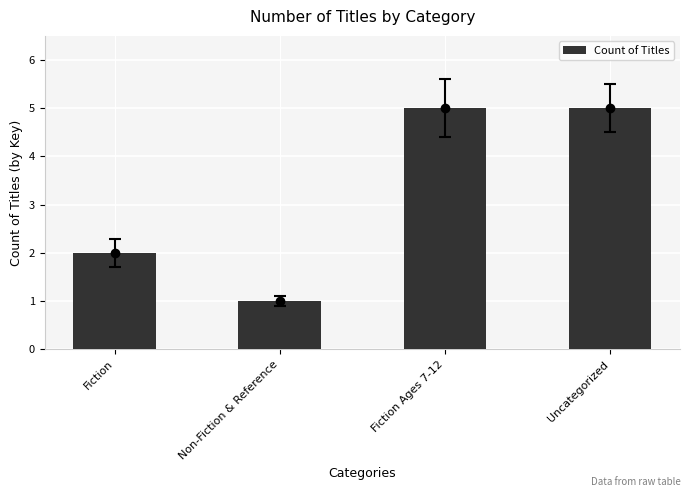

What is the ratio of the value at Uncategorized to the value at Non-Fiction & Reference?

5.0